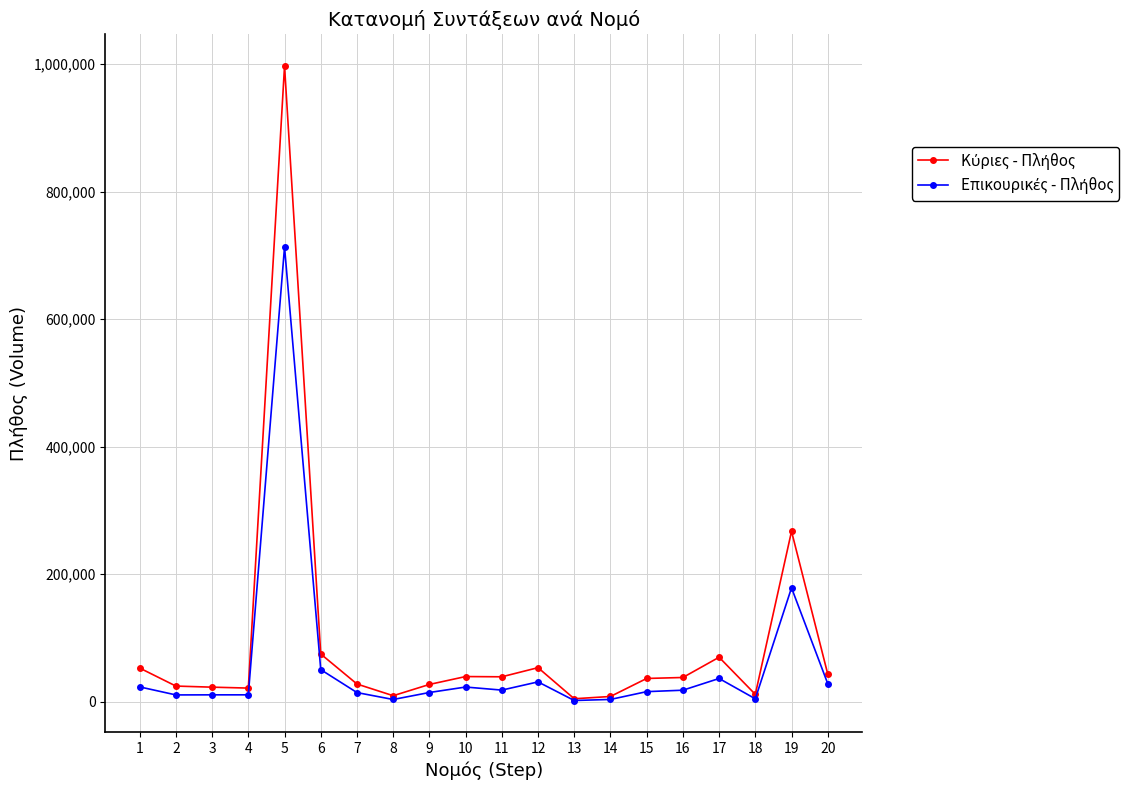

Does the chart display data point markers on the line(s)?

Yes